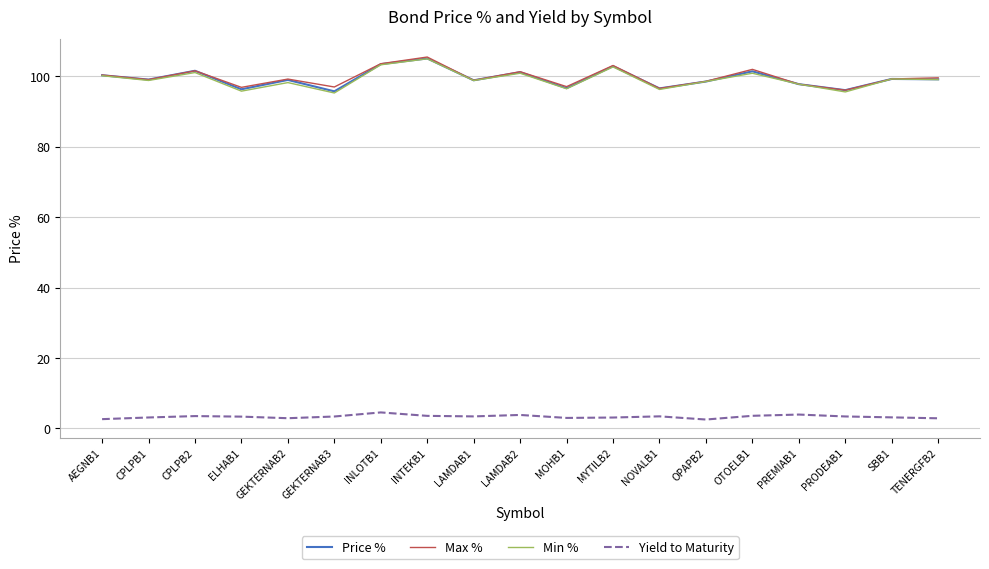

In Max %, how many points are lower than both neighbors (excluding endpoints)?

7